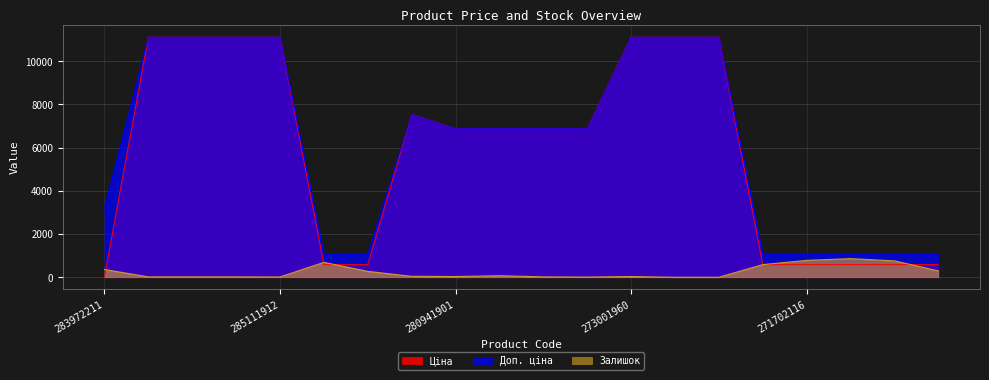

List the series in order of their peak value, lowest first.

Залишок, Ціна, Доп. ціна